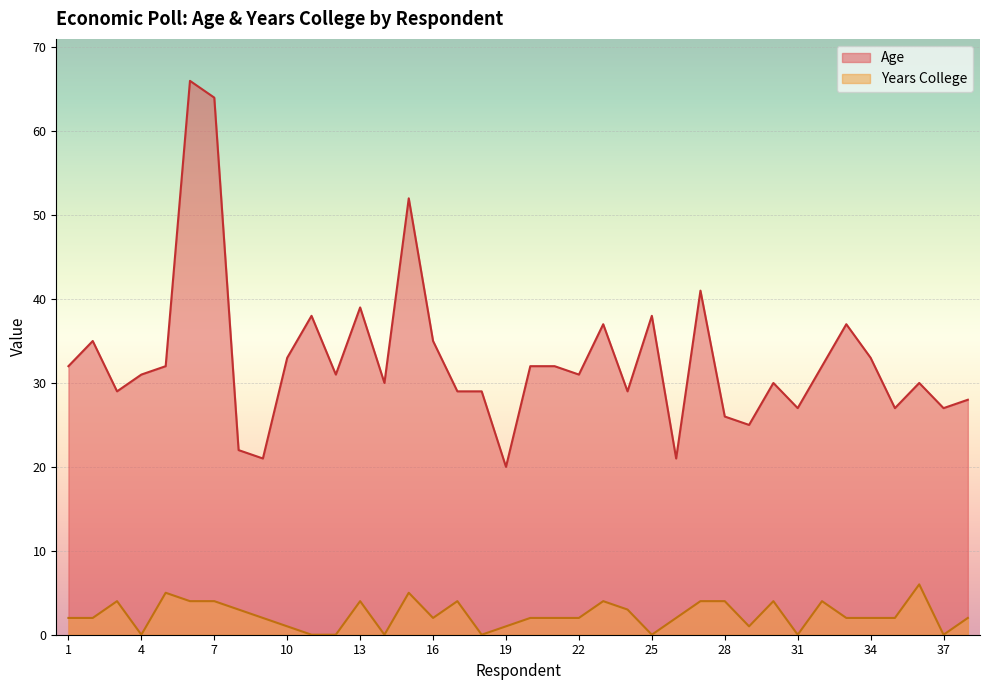

What is the difference between the Age values at 16 and 7?

29